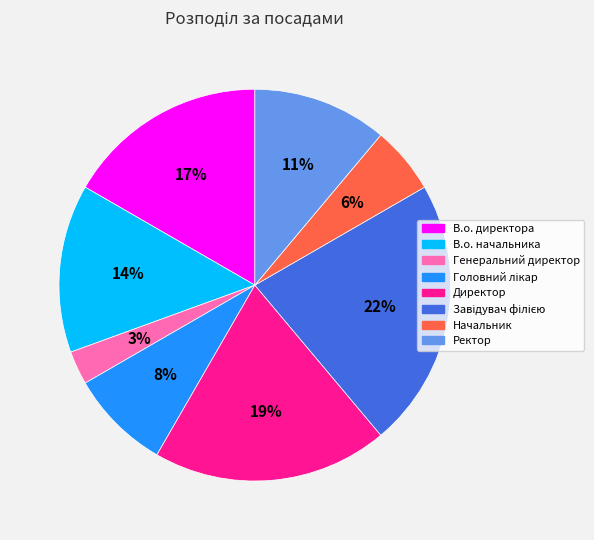

Which slice is the smallest?

Генеральний директор